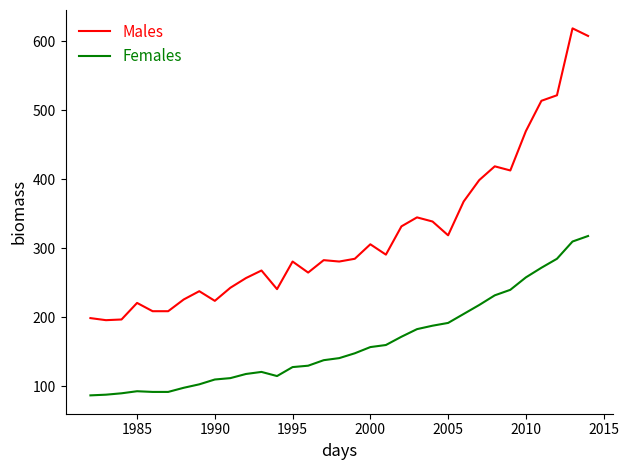

What is the difference between the maximum and minimum values in the Females series?

231